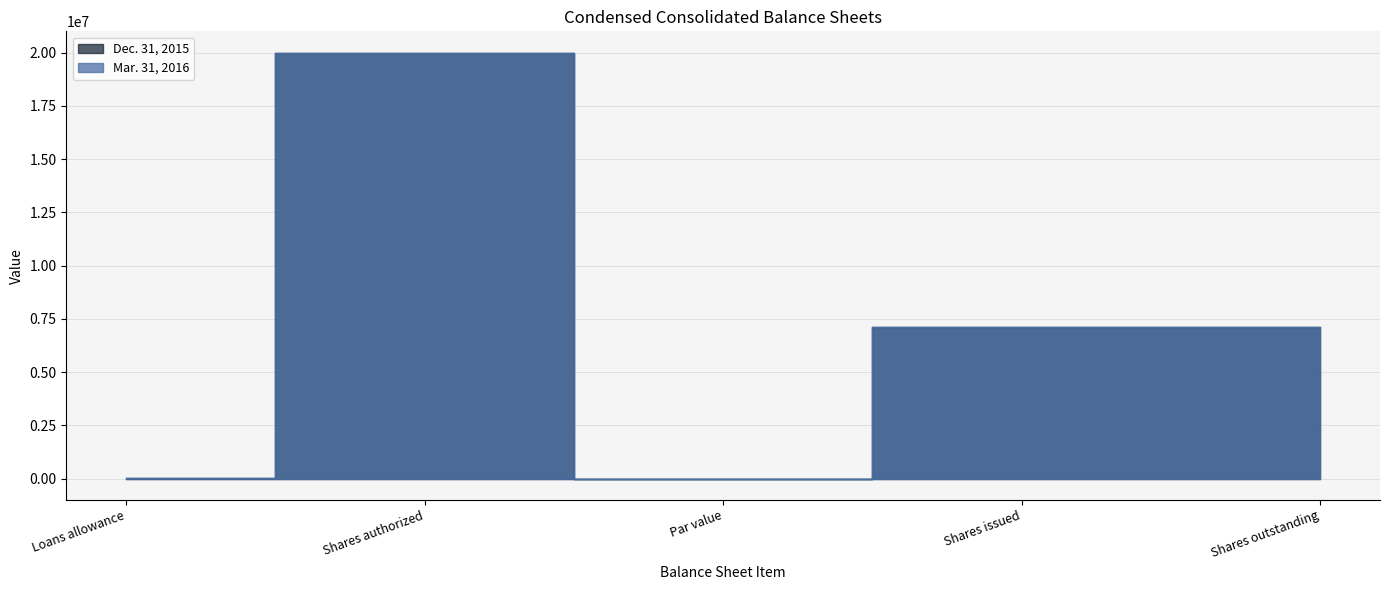

Is it true that Dec. 31, 2015 equals 1384 at Loans allowance?

False